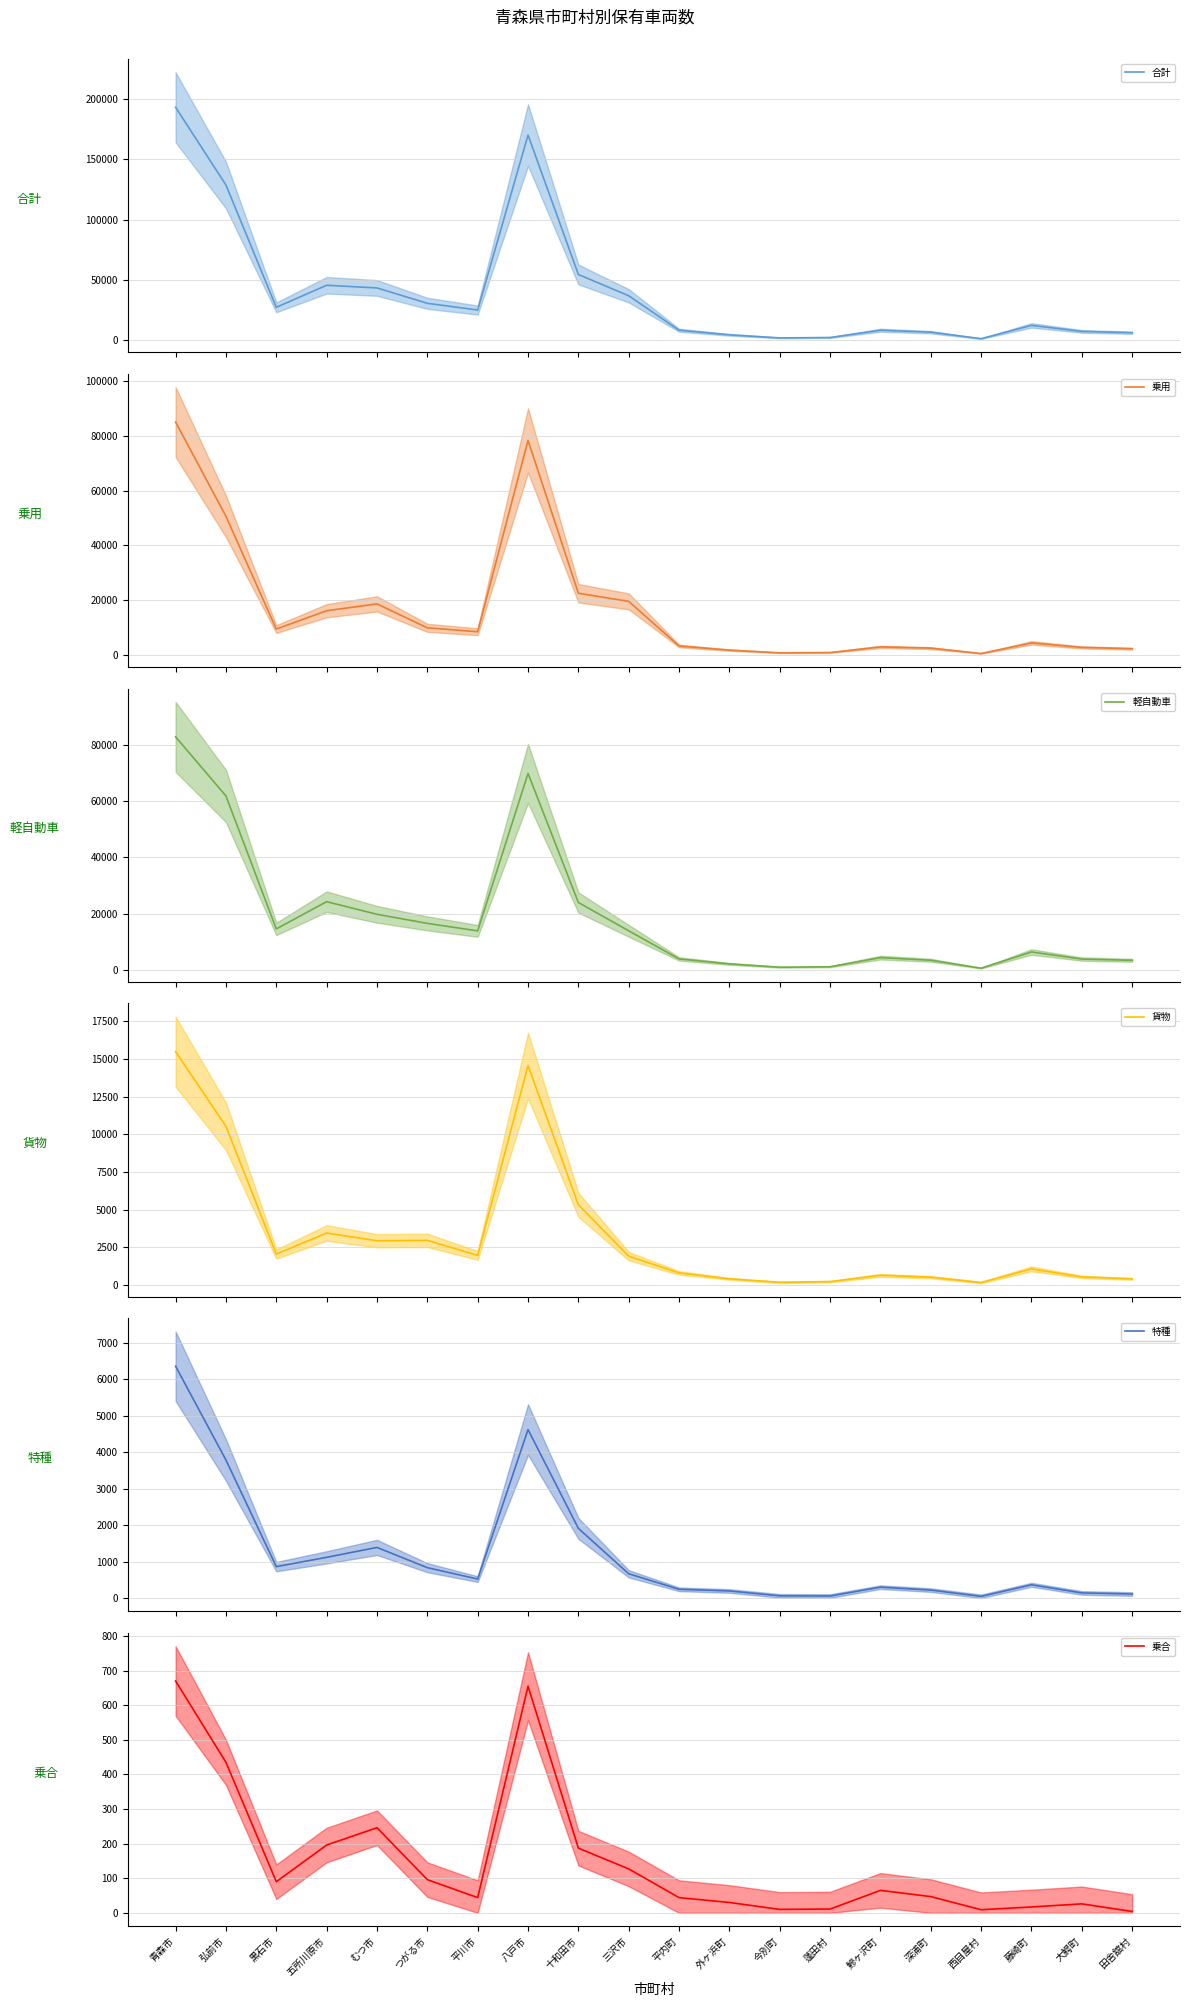

True or false: 特種 and 合計 intersect in this chart.

False